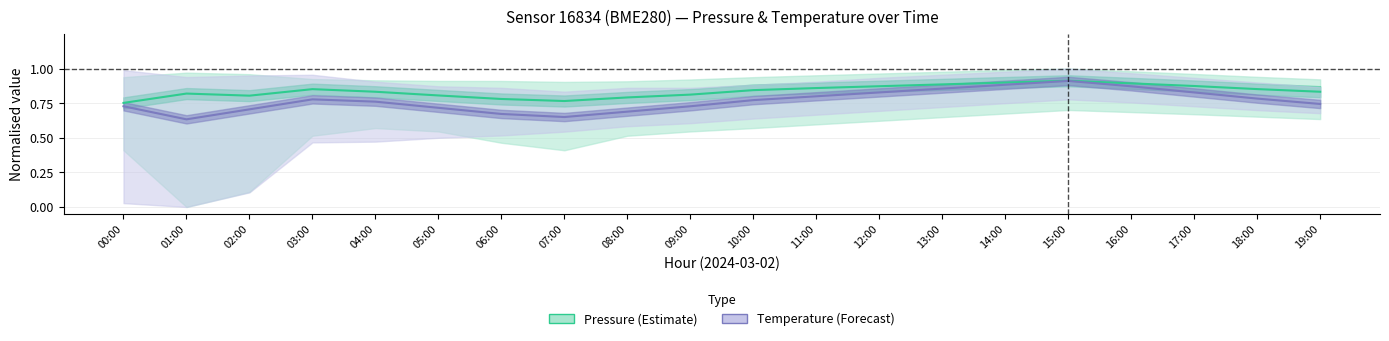

Does the chart display data point markers on the line(s)?

No